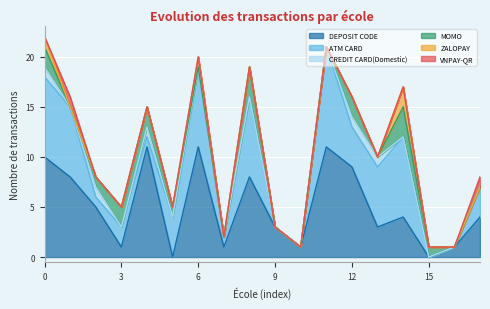

What is the highest value of the DEPOSIT CODE series?

11